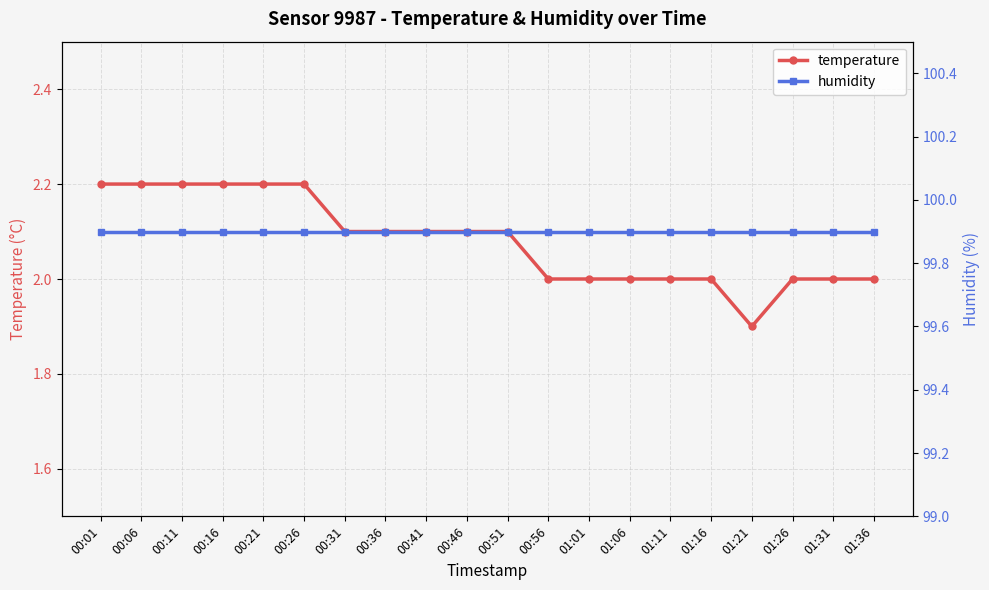

What is the greatest value displayed?

99.9